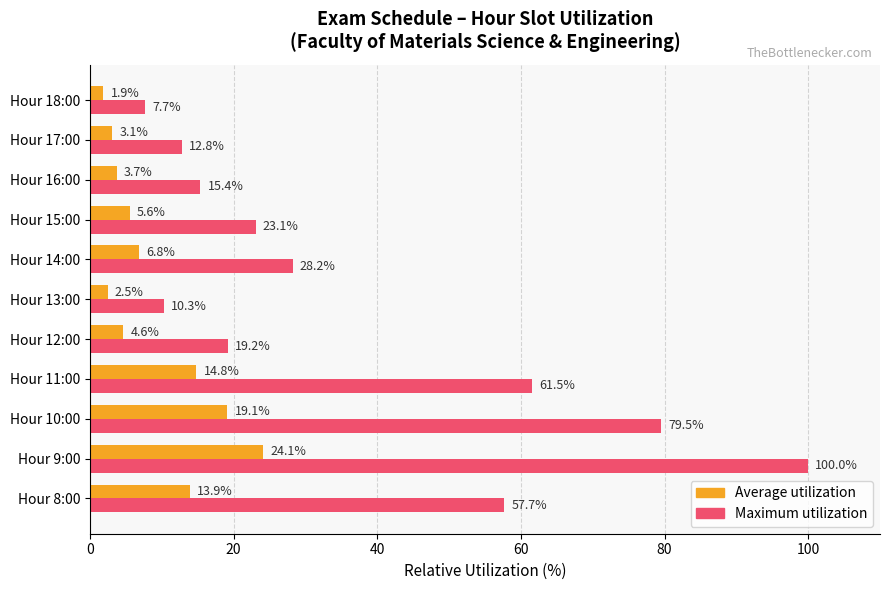

What is the difference between the Average utilization values at Hour 13:00 and Hour 11:00?

12.3